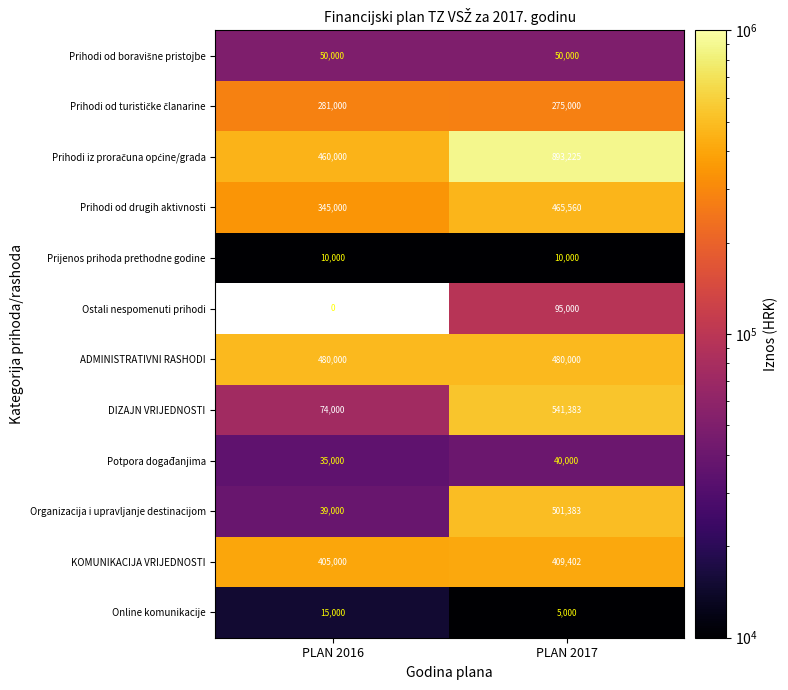

Where is Organizacija i upravljanje destinacijom nearest to the value 270191?

PLAN 2016